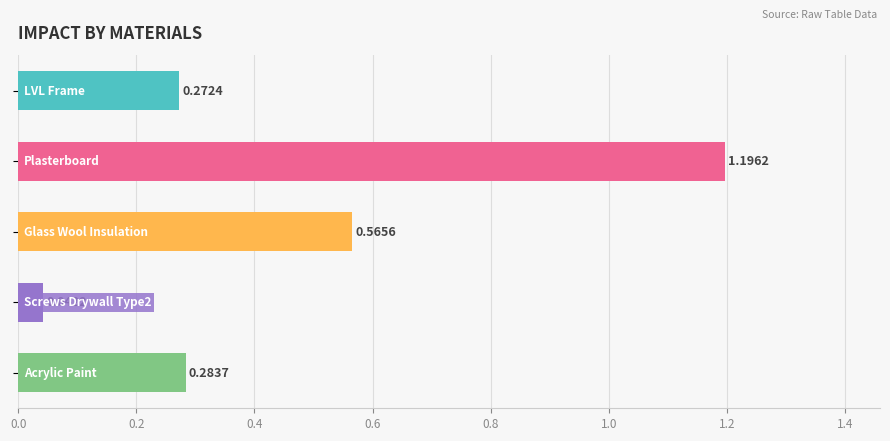

What is the difference between the maximum and second lowest values?

0.9